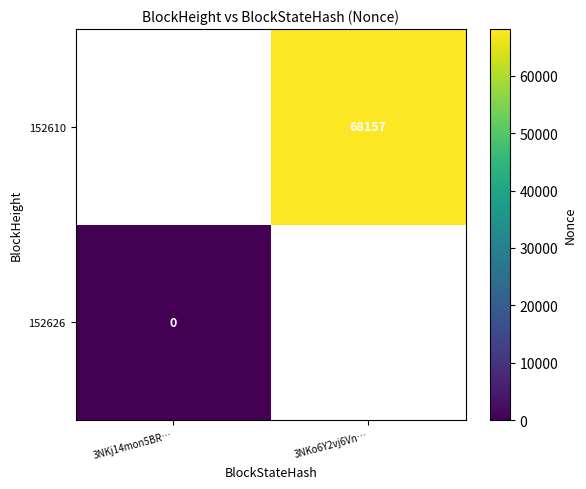

The value of 152610 at 3NKo6Y2vj6Vn… is 116319. True or false?

False